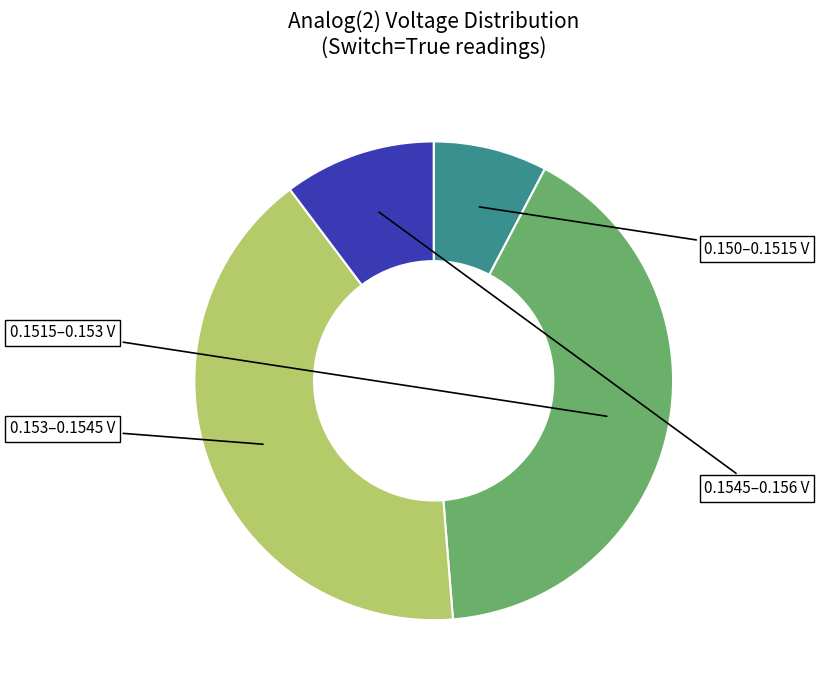

Is there any slice that represents more than half of the pie?

No